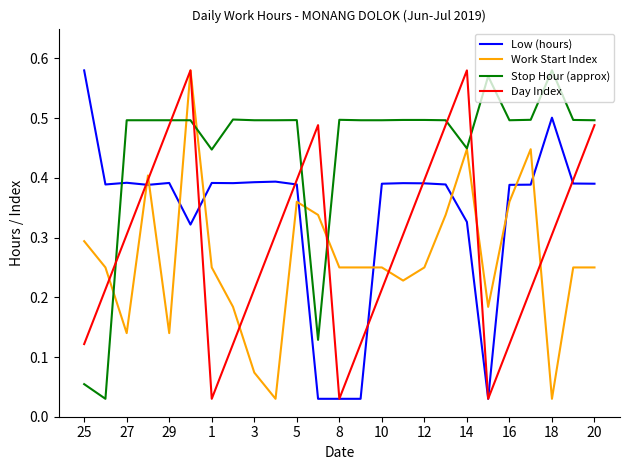

What is the sum of all Work Start Index values?

6.6